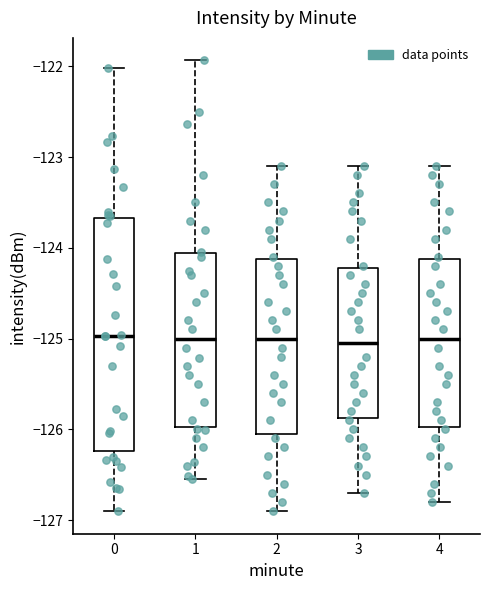

Reading left to right, read every box against the y-axis: the position of its median line, the range the box covers, and the ends of its whiskers. The values are not printed on the chart, so give them approximately, as read against the axis.

0: median -125.0, box -126.2 to -123.7, whiskers -126.9 to -122.0
1: median -125.0, box -126.0 to -124.1, whiskers -126.5 to -121.9
2: median -125.0, box -126.0 to -124.1, whiskers -126.9 to -123.1
3: median -125.0, box -125.9 to -124.2, whiskers -126.7 to -123.1
4: median -125.0, box -126.0 to -124.1, whiskers -126.8 to -123.1